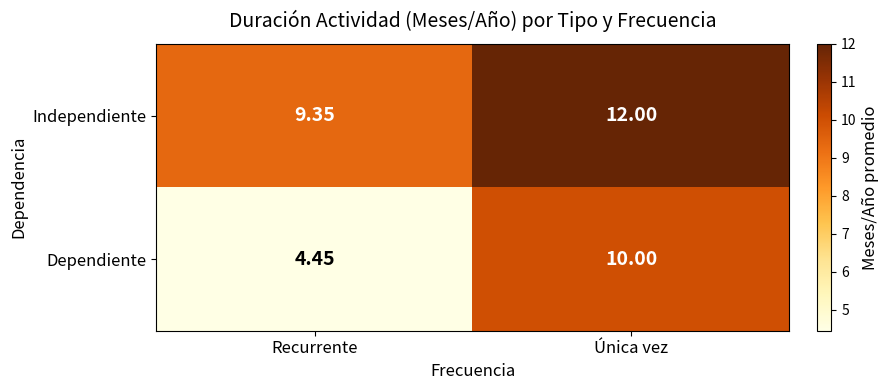

At which label is Dependiente closest to 7?

Recurrente